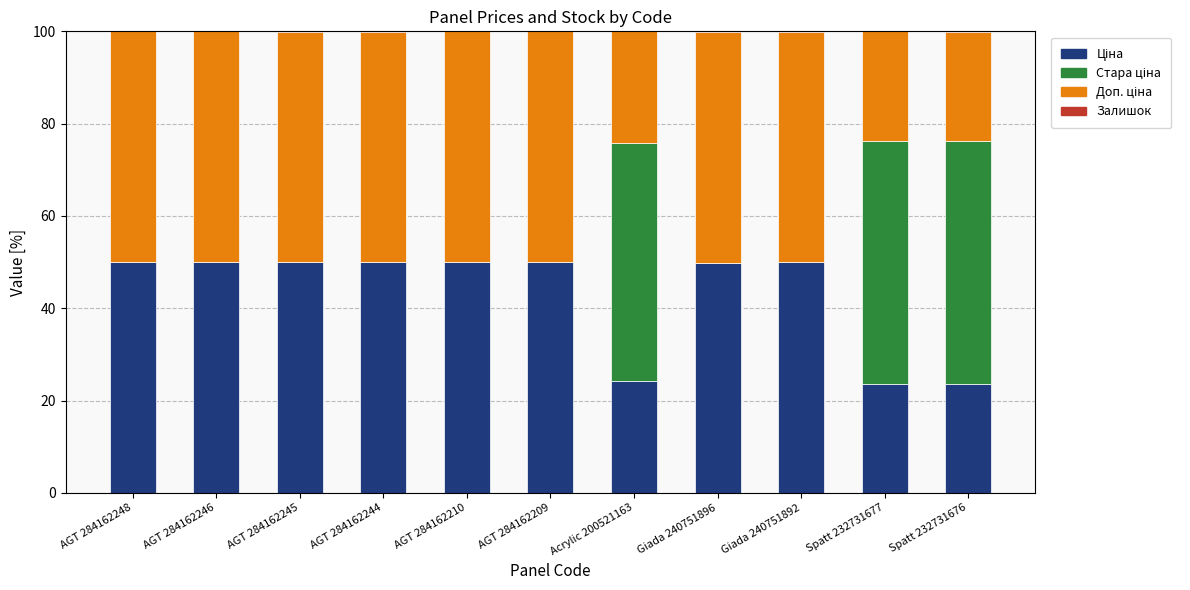

Does the chart contain stacked bars?

Yes